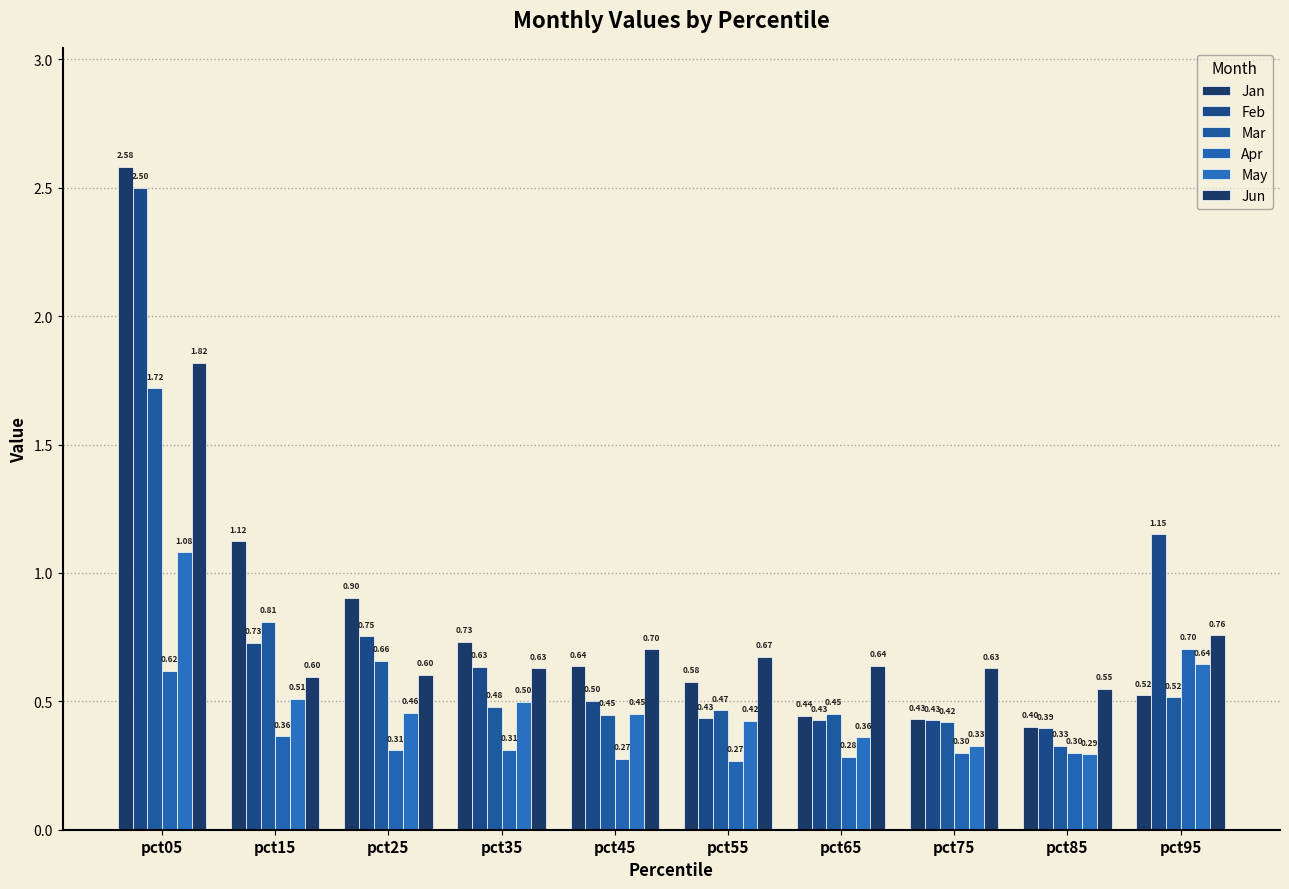

How many data points does each series have?

10